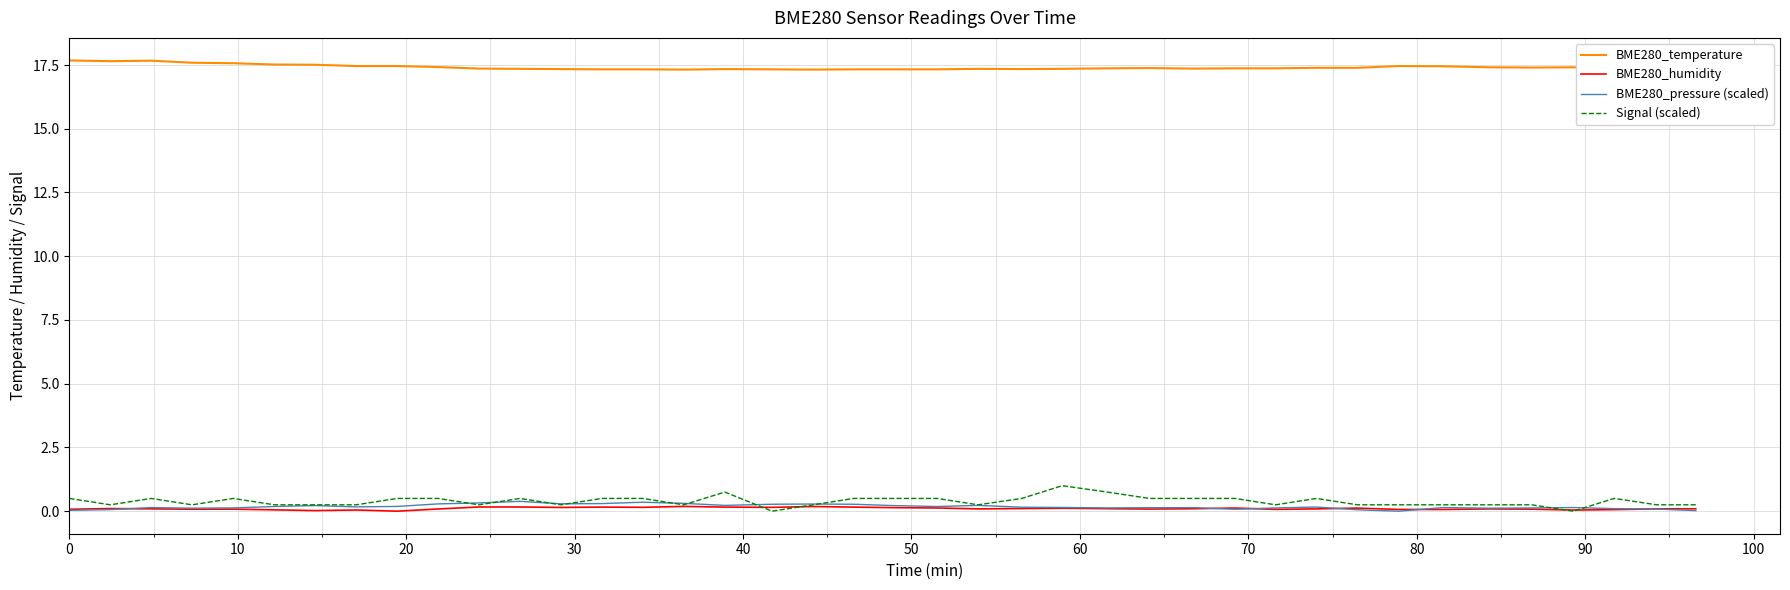

Which series has the widest spread of values?

Signal (scaled)